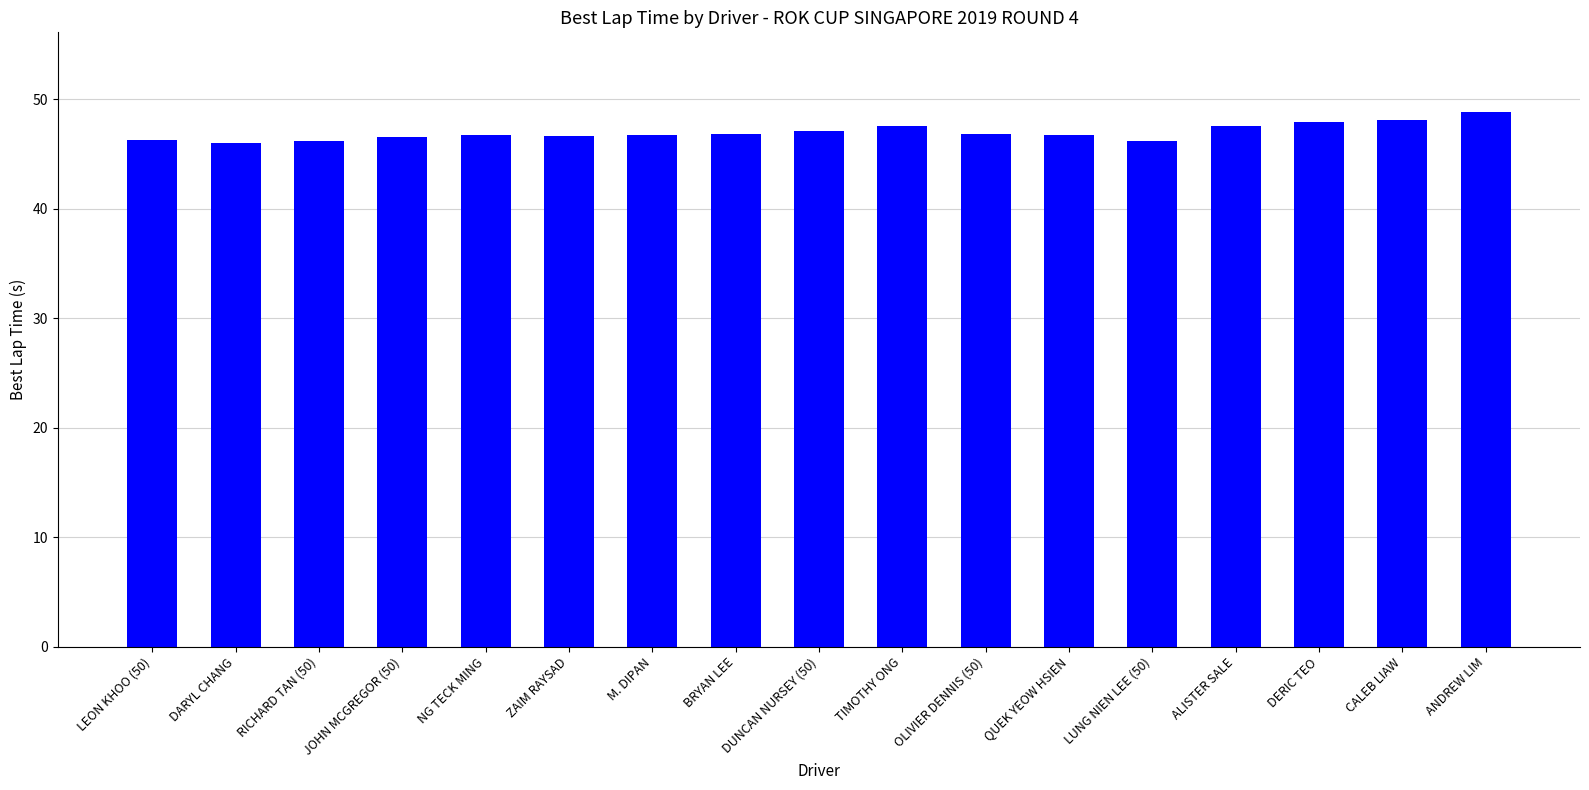

True or false: the data shows 23.7 at LUNG NIEN LEE (50).

False